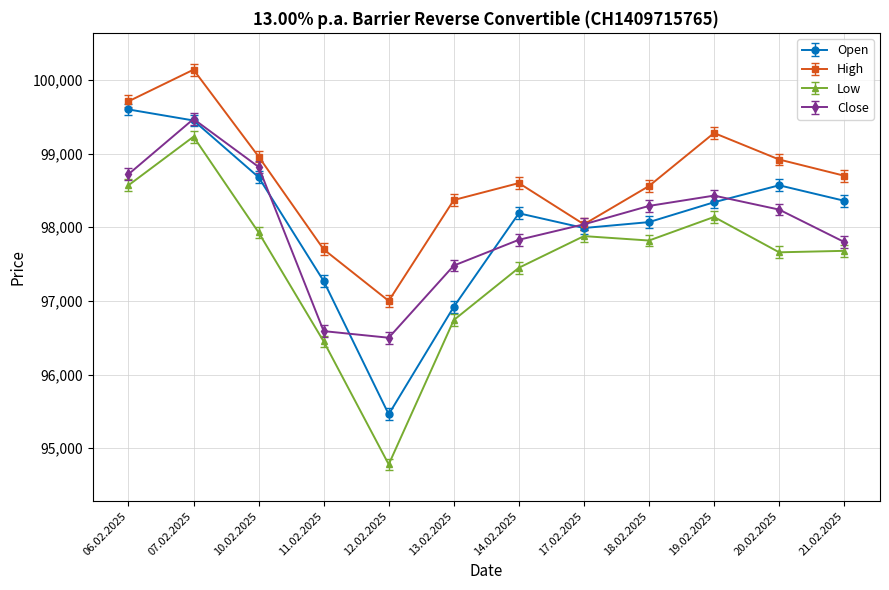

At which label does Close reach its minimum?

12.02.2025